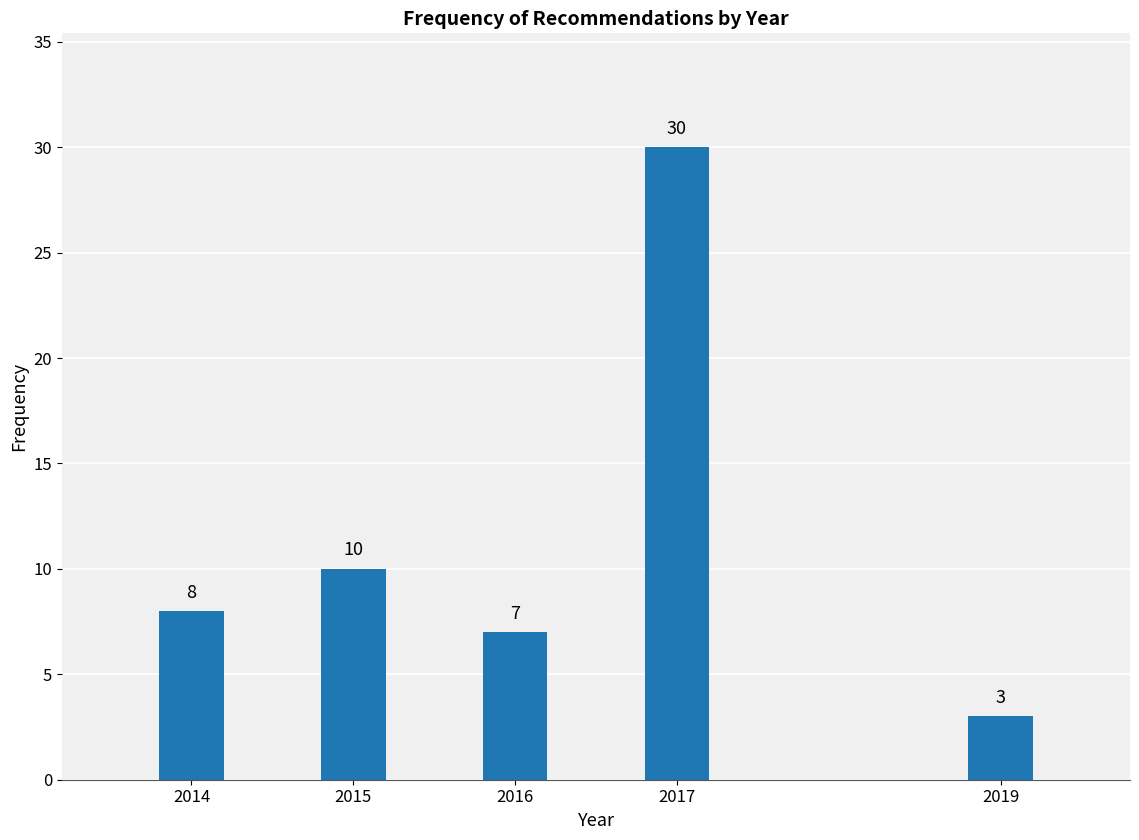

Reading right to left, list all the values displayed in this chart.

2019=3	2017=30	2016=7	2015=10	2014=8